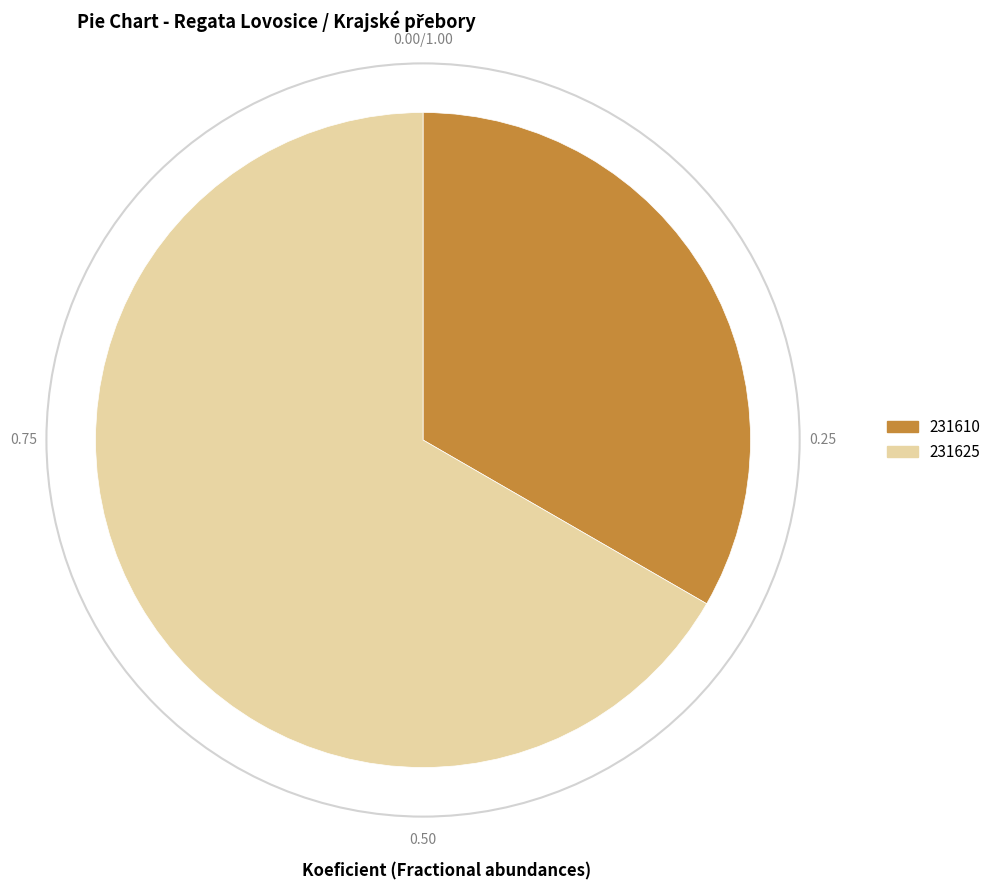

The 231610 slice represents 33% of the pie. True or false?

True